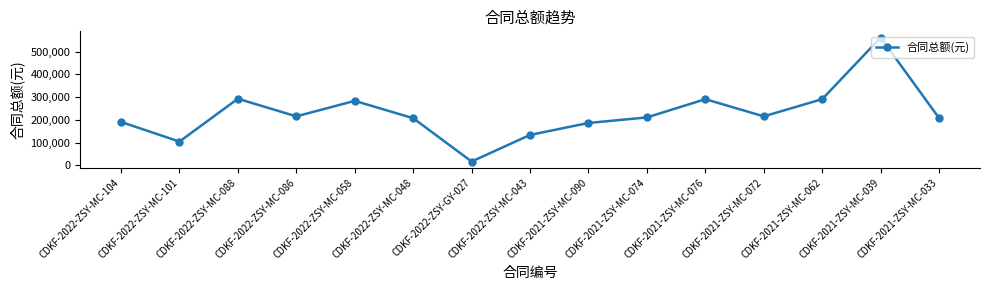

Is it true that the value at CDKF-2021-ZSY-MC-062 is 290952.0?

True